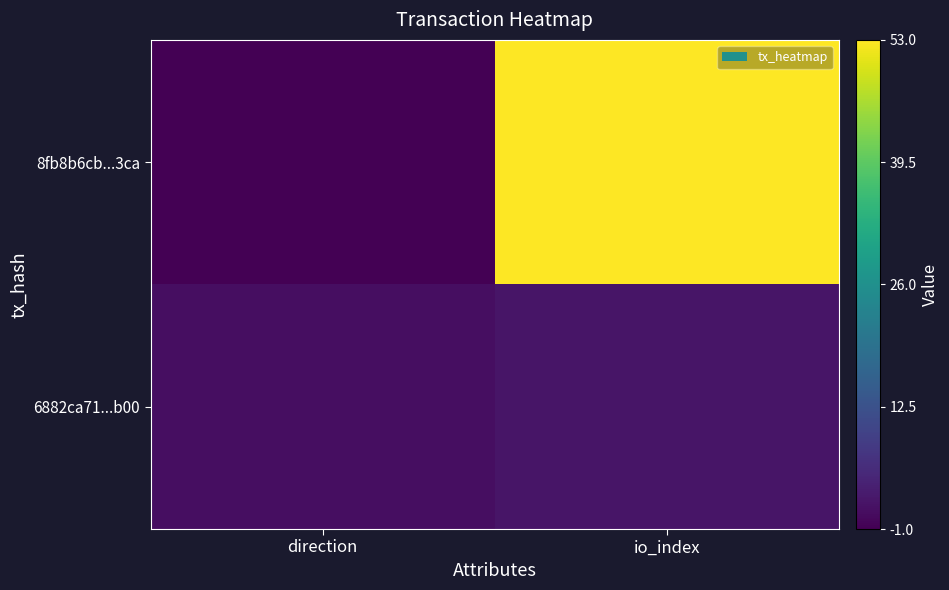

Between direction and io_index, which is larger?

io_index